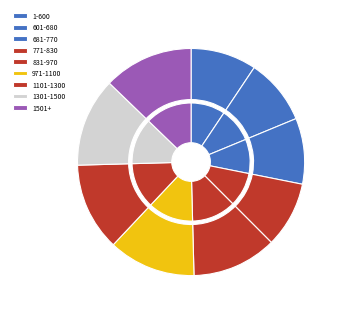

The 681-770 slice represents 9% of the pie. True or false?

True